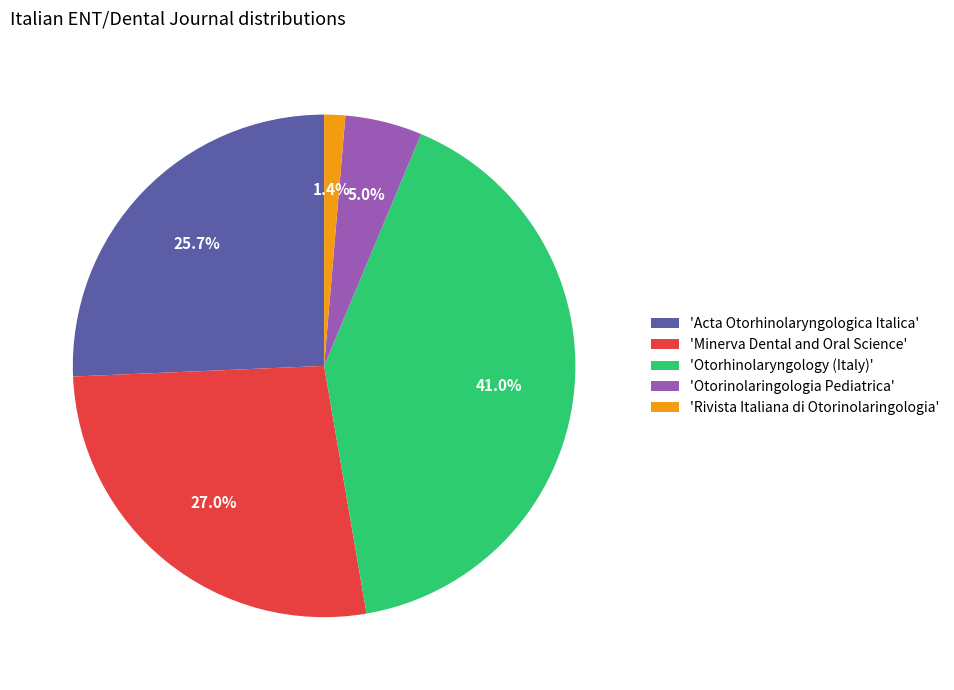

Rank the categories by value from lowest to highest.

'Rivista Italiana di Otorinolaringologia', 'Otorinolaringologia Pediatrica', 'Acta Otorhinolaryngologica Italica', 'Minerva Dental and Oral Science', 'Otorhinolaryngology (Italy)'